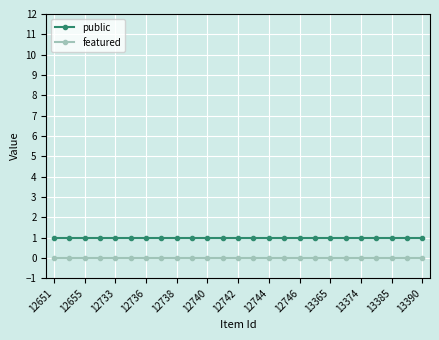

List the series in order of their overall mean, lowest first.

featured, public